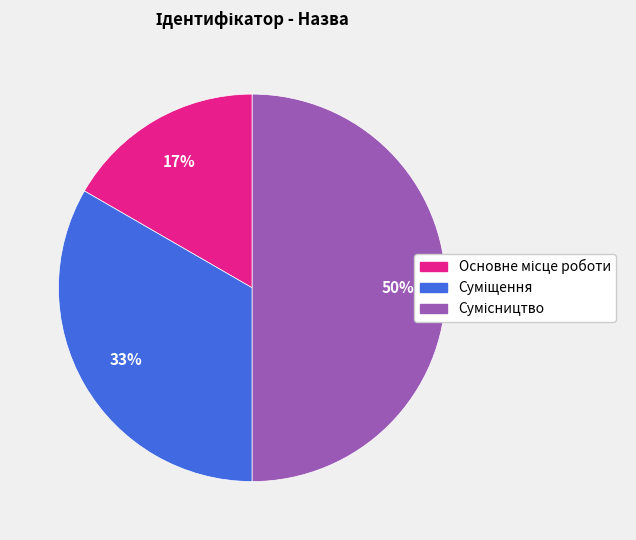

To the nearest percent, what is the difference between the largest and smallest slice percentages?

33%